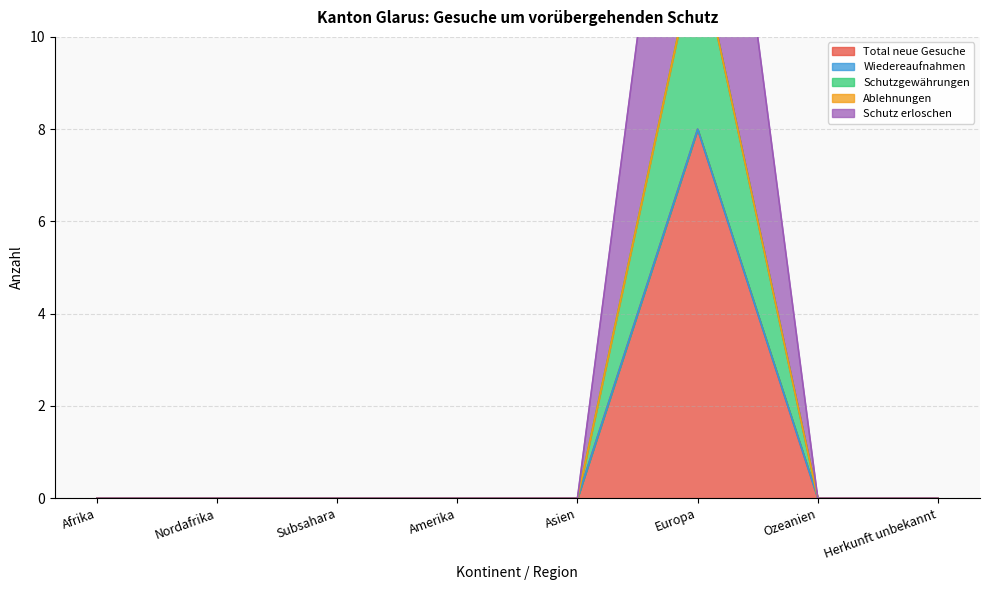

True or false: Schutzgewährungen has more than 1 interior local peaks.

False